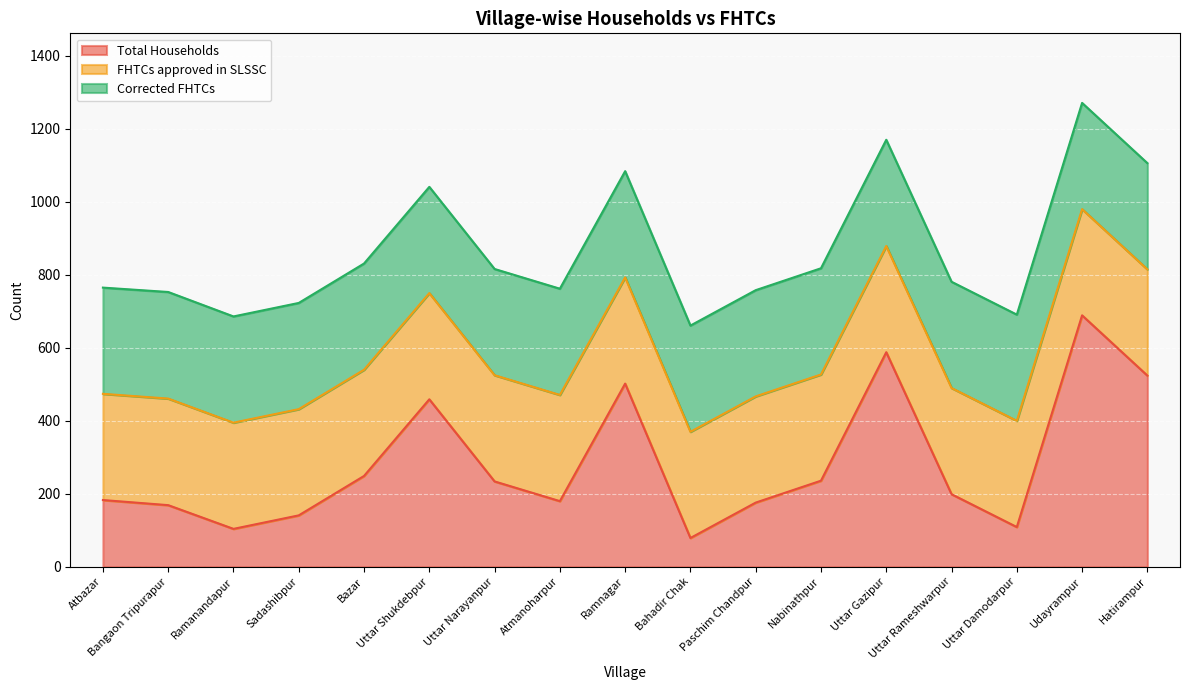

List the series in order of their peak value, lowest first.

FHTCs approved in SLSSC, Corrected FHTCs, Total Households